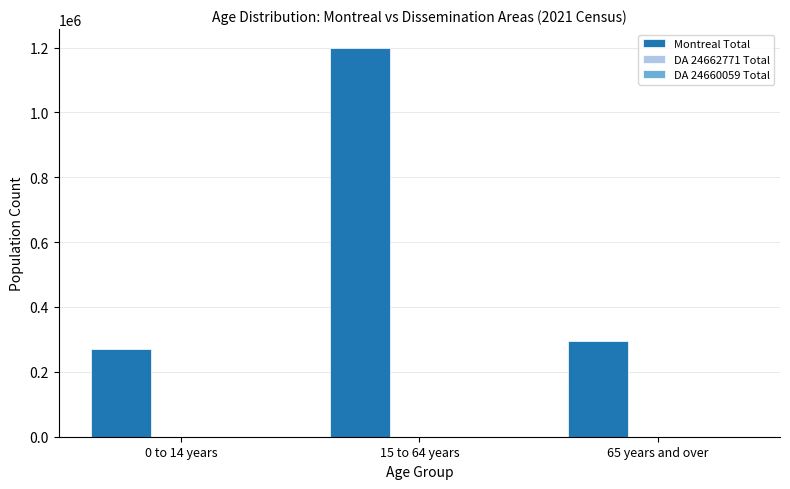

Which series has the largest total across all categories?

Montreal Total